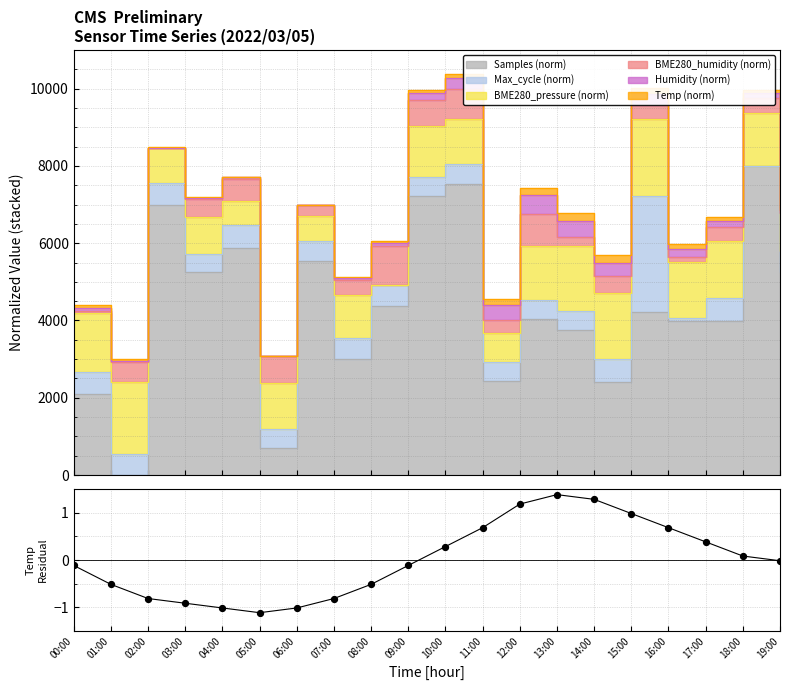

Which has a higher value, 10:00 or 03:00?

10:00